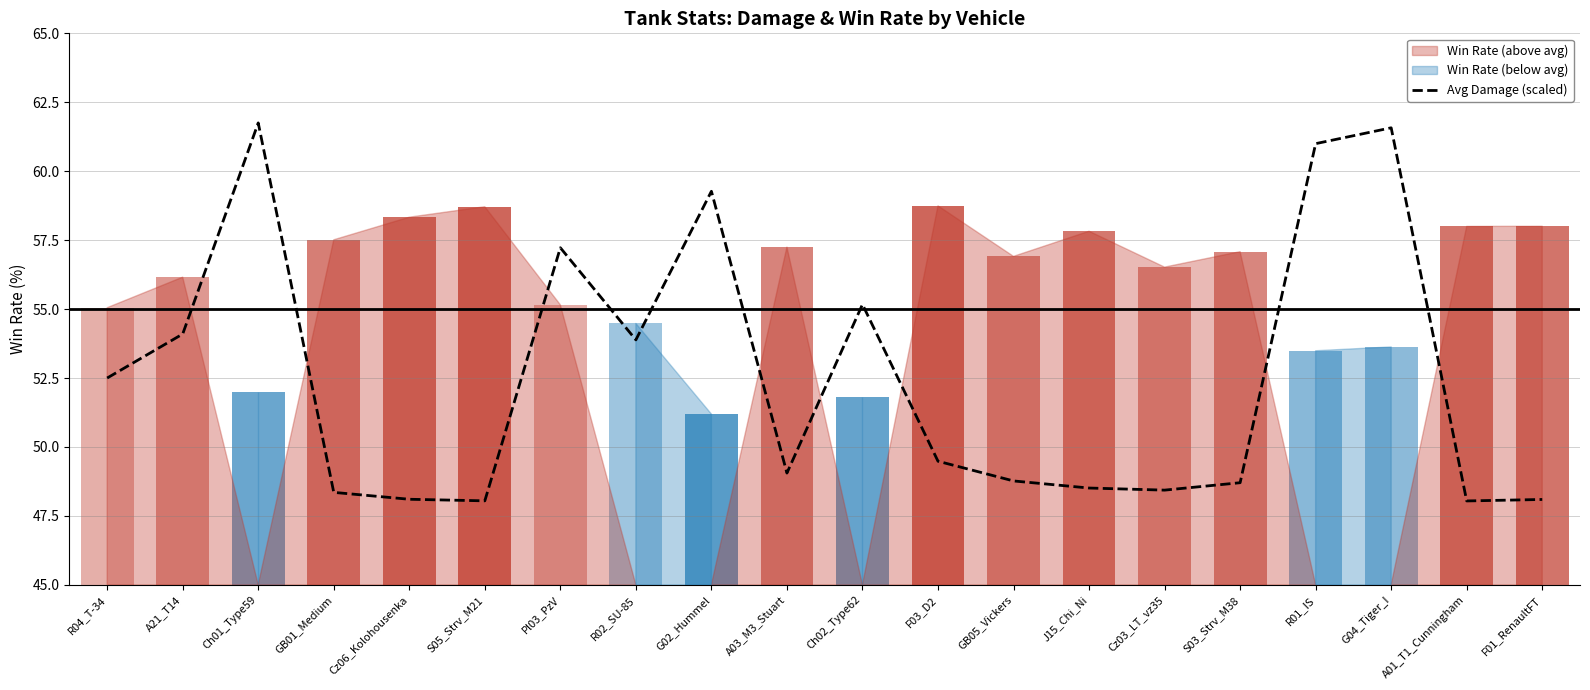

Is it true that the value at Ch02_Type62 is 80.0?

False